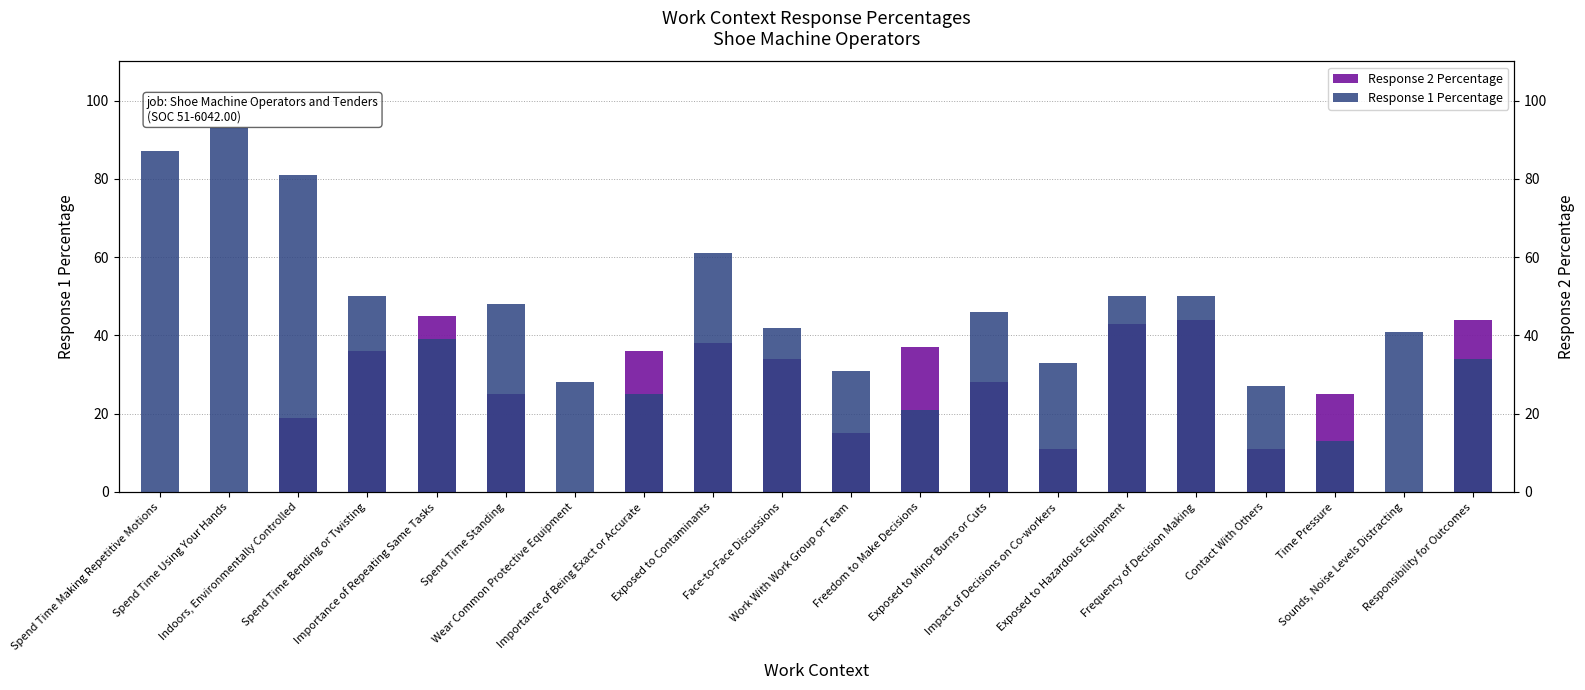

Which series has the largest range (max minus min)?

Response 1 Percentage